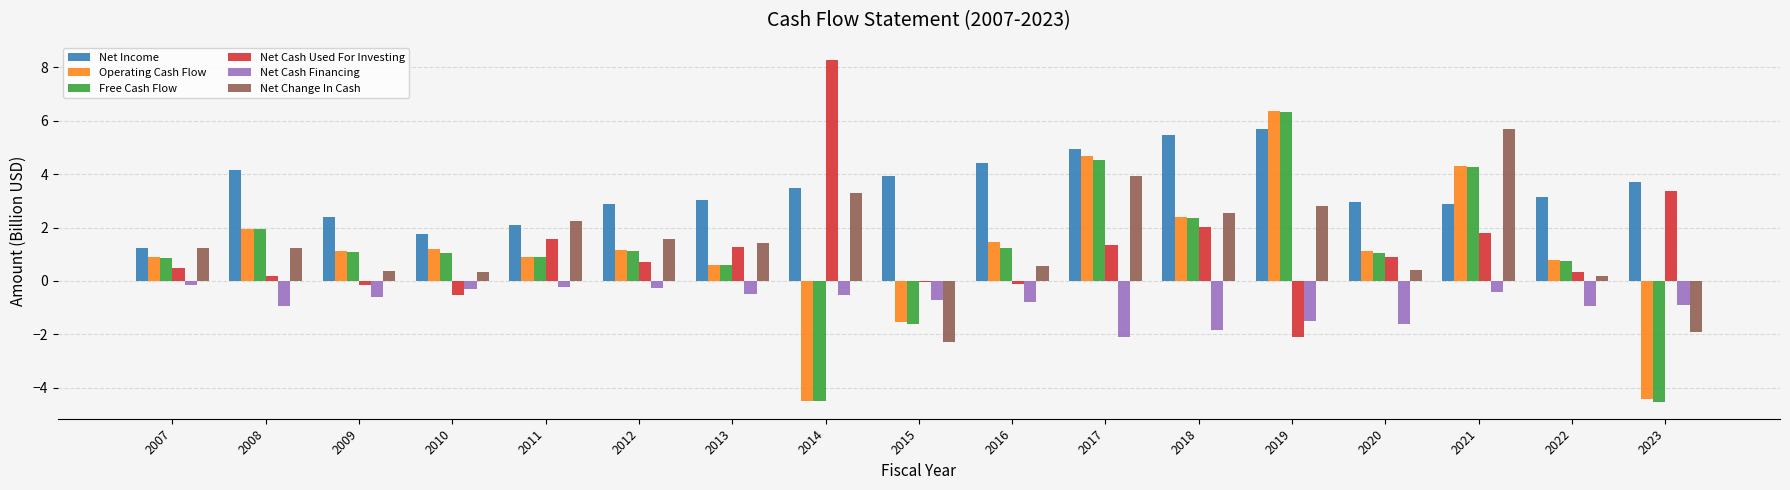

What are all the series names shown in the legend?

Net Income, Operating Cash Flow, Free Cash Flow, Net Cash Used For Investing, Net Cash Financing, Net Change In Cash